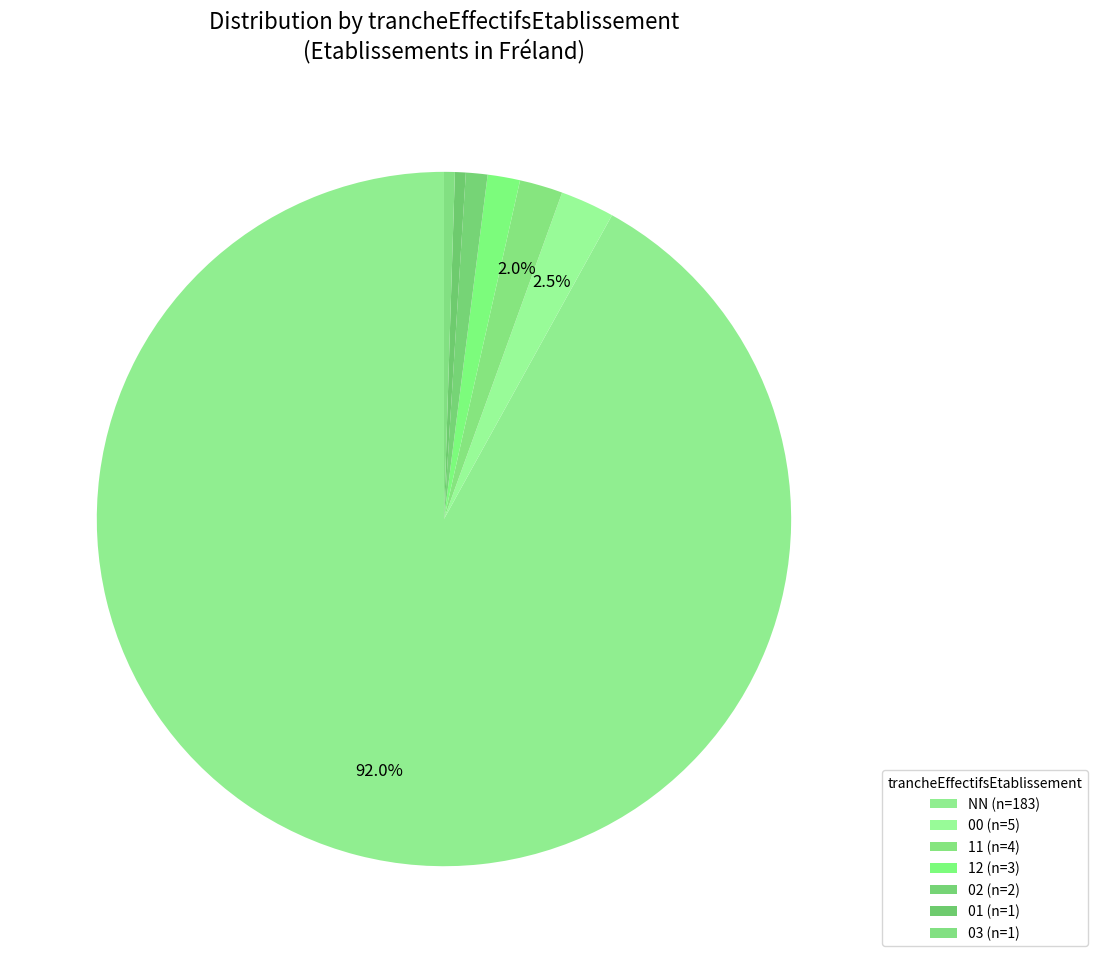

The 12 slice represents 2% of the pie. True or false?

True